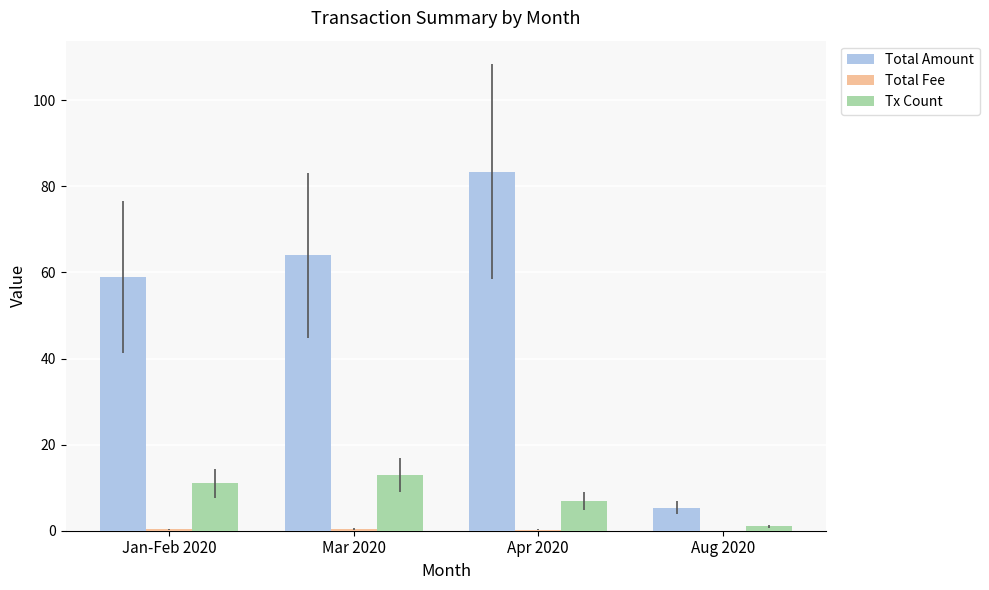

Is the value of Total Amount at Jan-Feb 2020 greater than the value of Tx Count at Aug 2020?

Yes